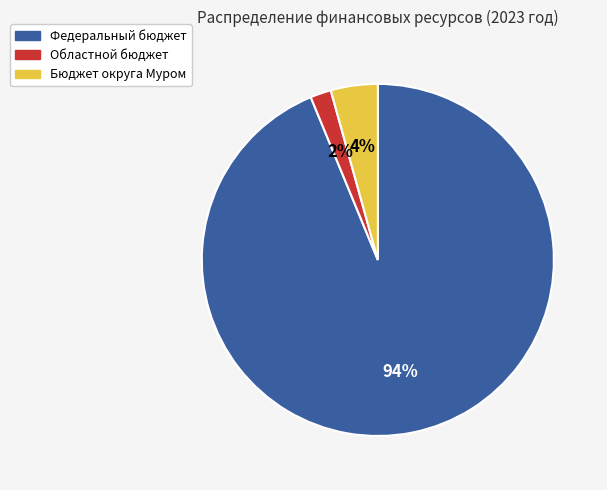

How many segments does this pie chart have?

3